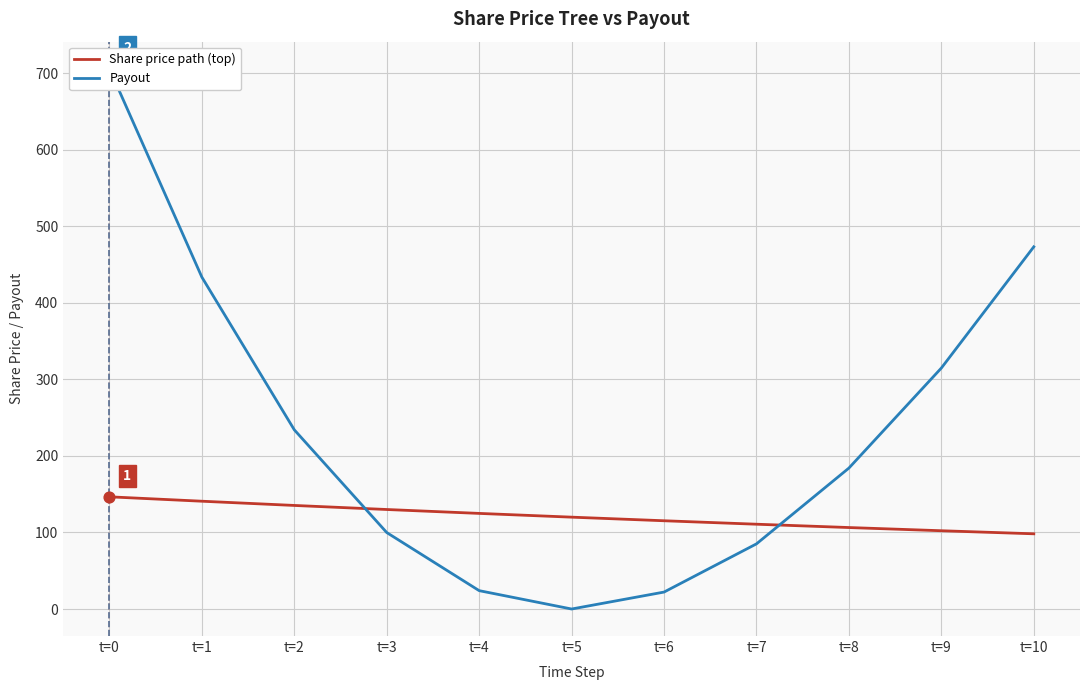

Is the value of Payout at t=10 greater than the value of Share price path (top) at t=1?

Yes